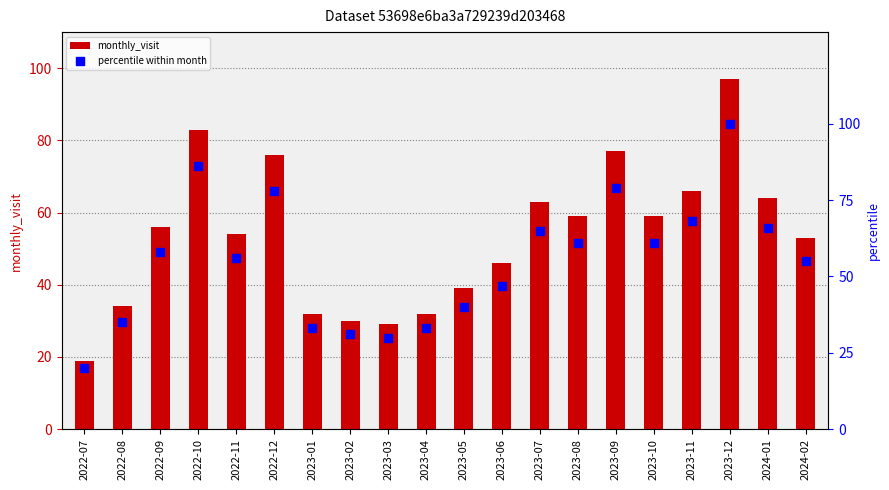

Which series has the largest Y range (max minus min)?

percentile within month